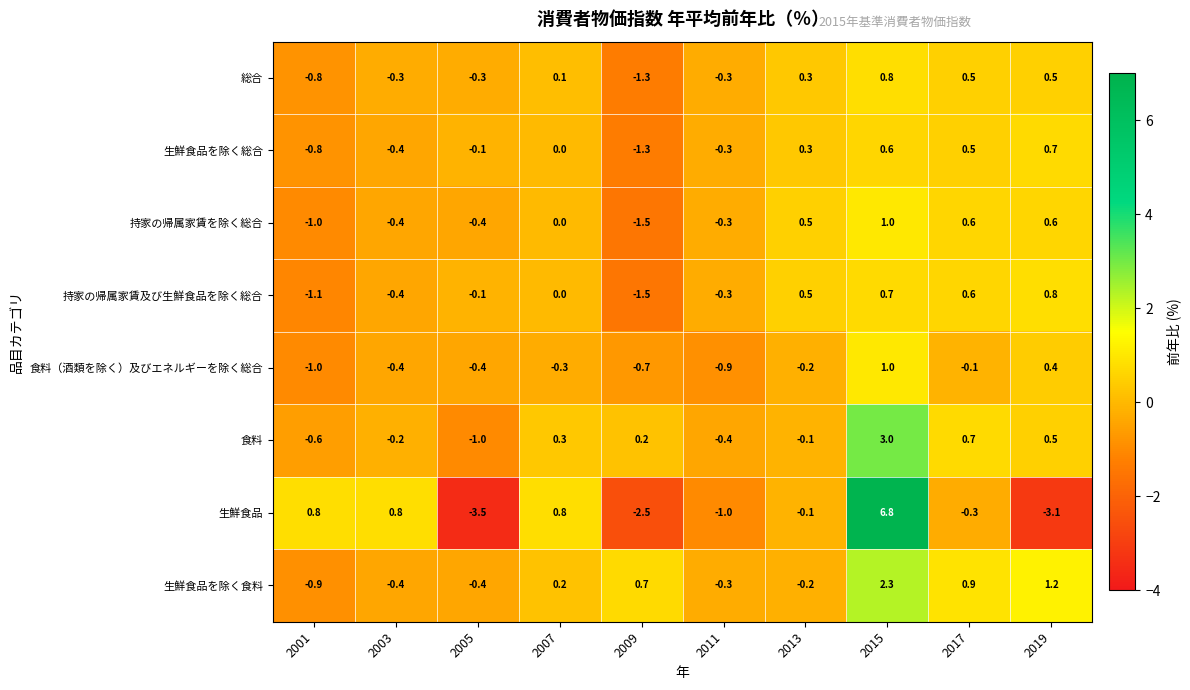

The value of 生鮮食品 at 2005 is -4.7. True or false?

False